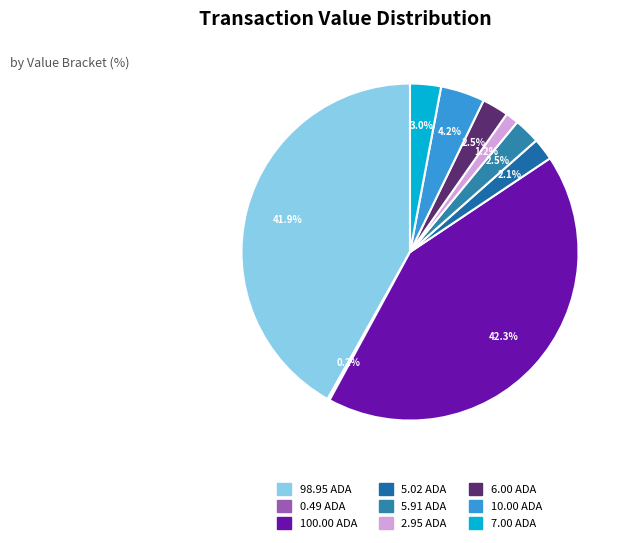

How many slices are in this pie chart?

9